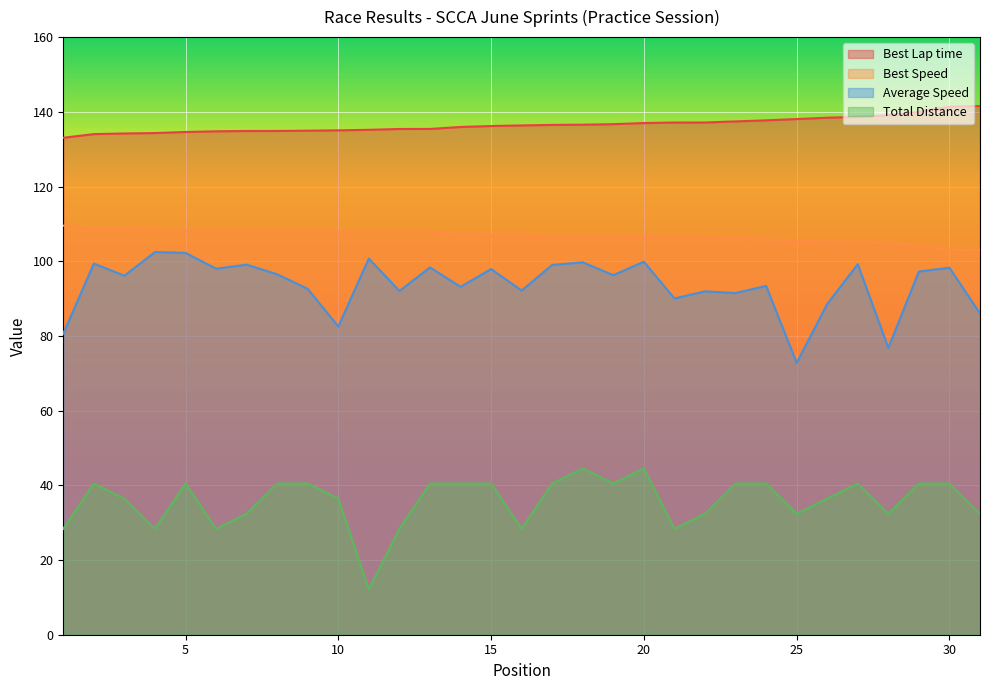

How many interior local peaks does the Average Speed series have?

12